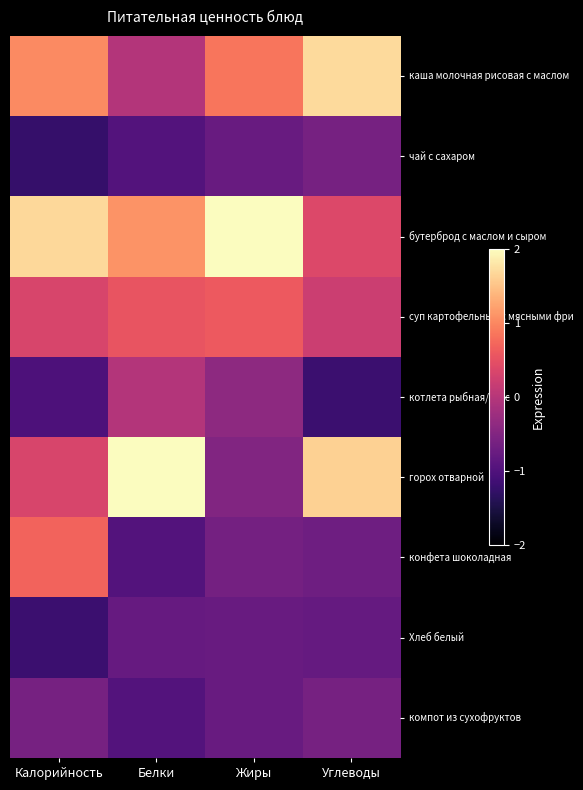

At which category is the sum across all series the highest?

Углеводы